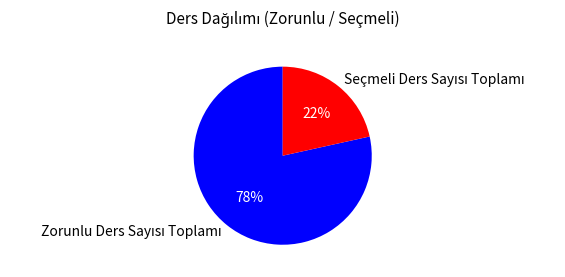

To the nearest percent, what is the average slice percentage?

50%